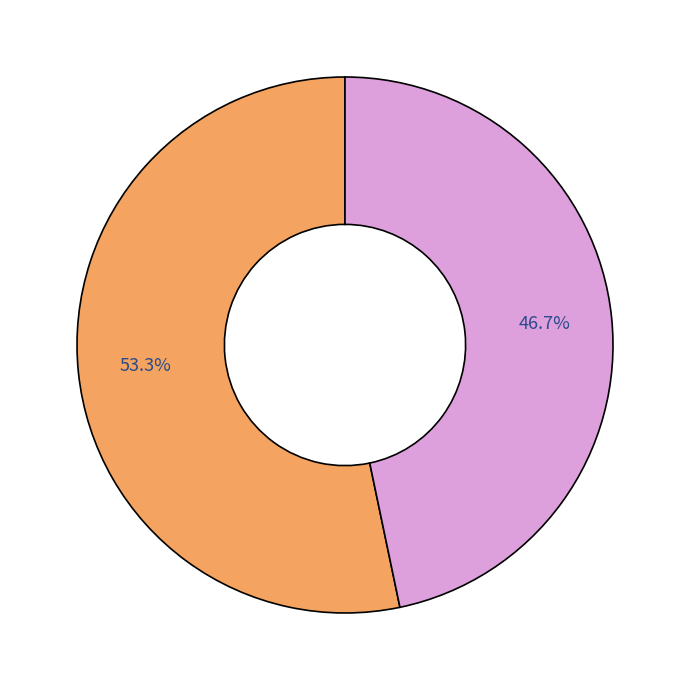

Does any single category account for the majority?

Yes